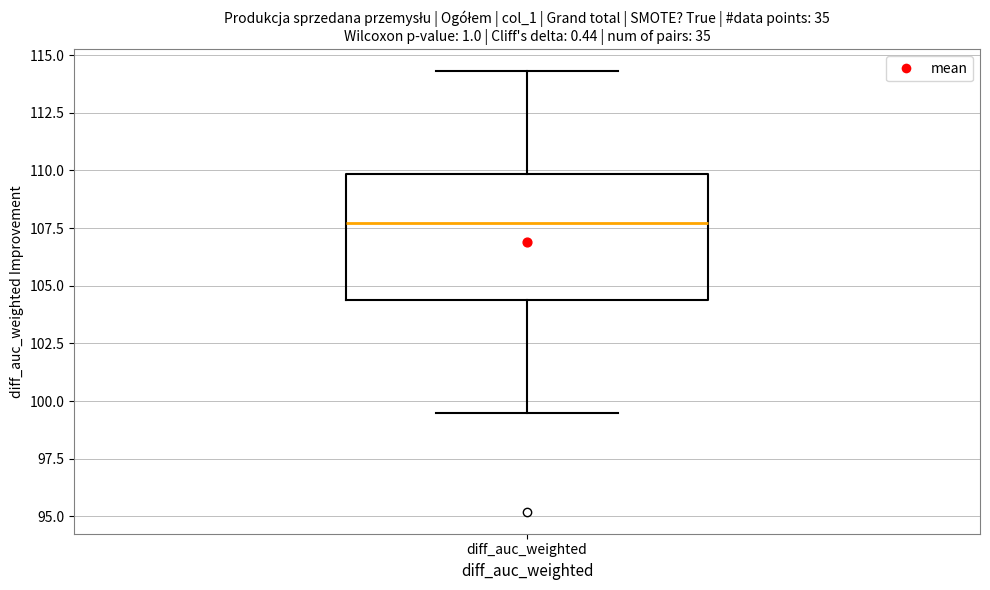

Transcribe this box plot: give where the median line is, the range the box spans, and where the two whiskers end, as read against the y-axis. The values are not printed on the chart, so give them approximately, as read against the axis.

median 107.5, box 104.5 to 110.0, whiskers 99.5 to 114.5